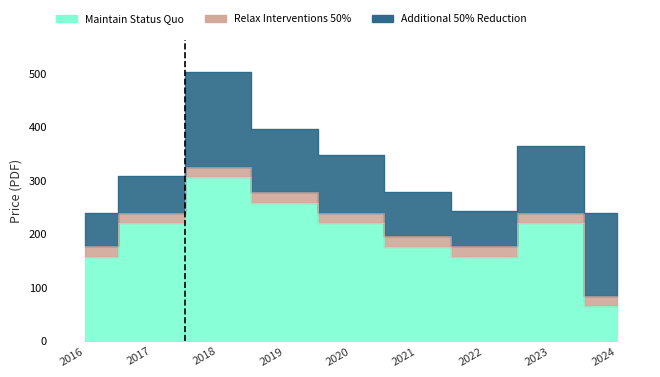

What is the value of the Relax Interventions 50% point at the 5th from the left?

20.0